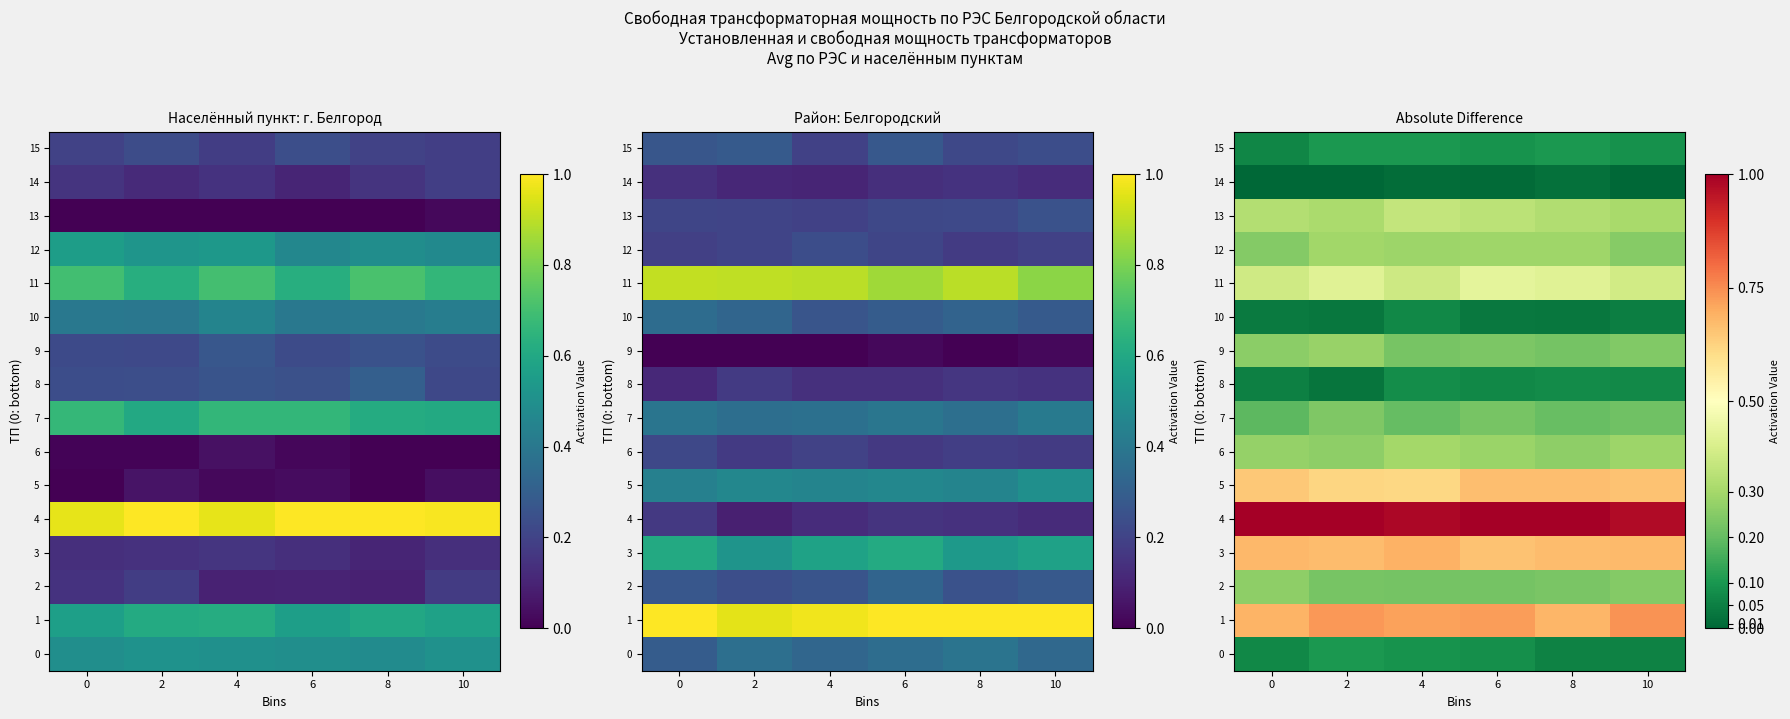

What is the spread (max minus min) of values at 0?

1.0